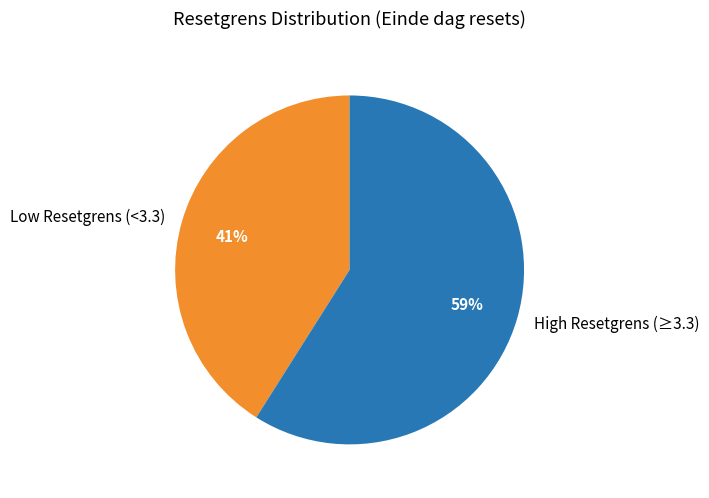

Between High Resetgrens (≥3.3) and Low Resetgrens (<3.3), which is larger?

High Resetgrens (≥3.3)